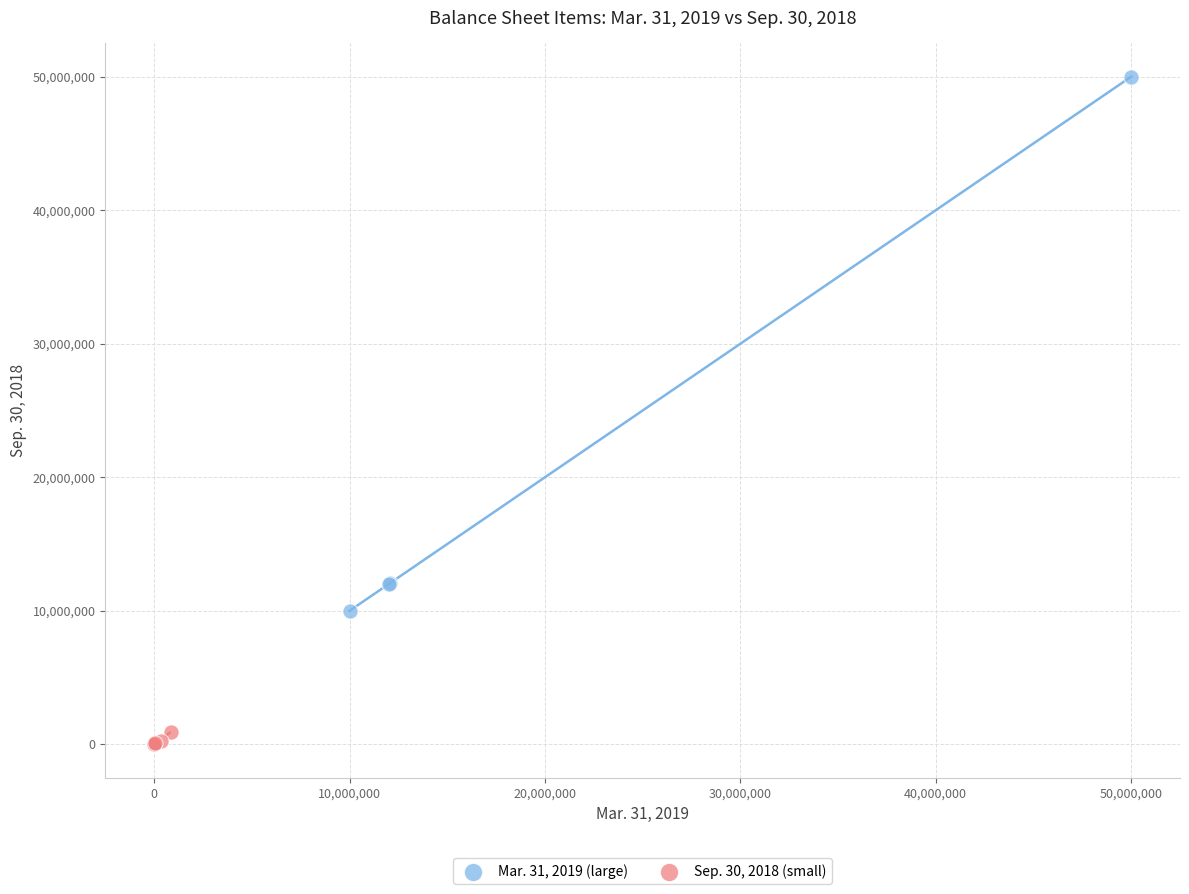

Which series contains the highest Y value?

Mar. 31, 2019 (large)